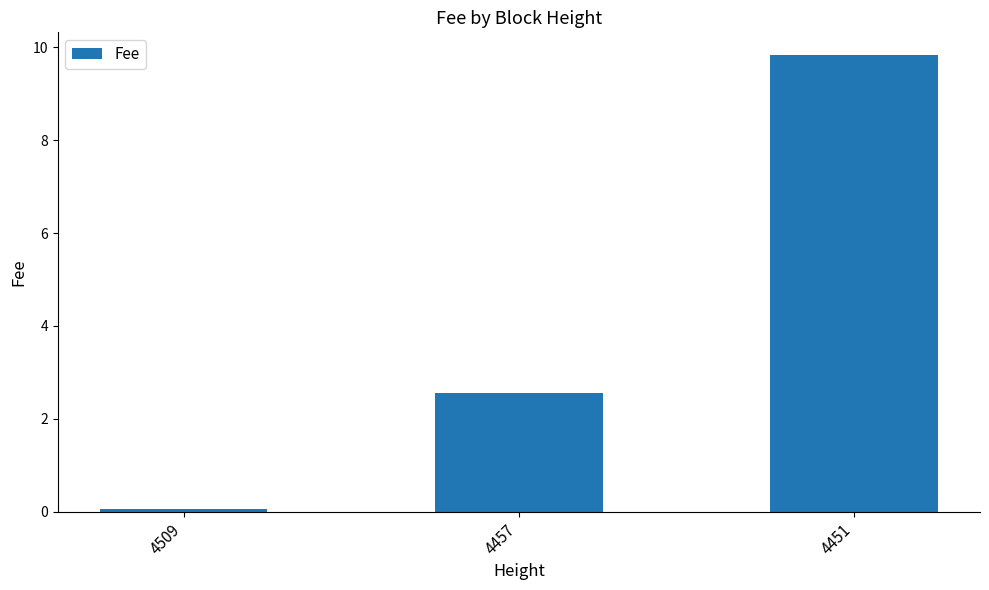

How many distinct data groups are displayed?

1